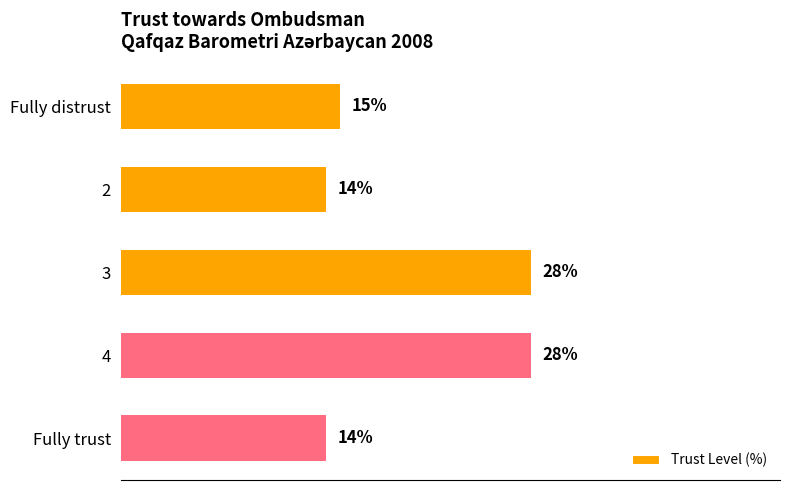

Between Fully distrust and Fully trust, which is larger?

Fully distrust